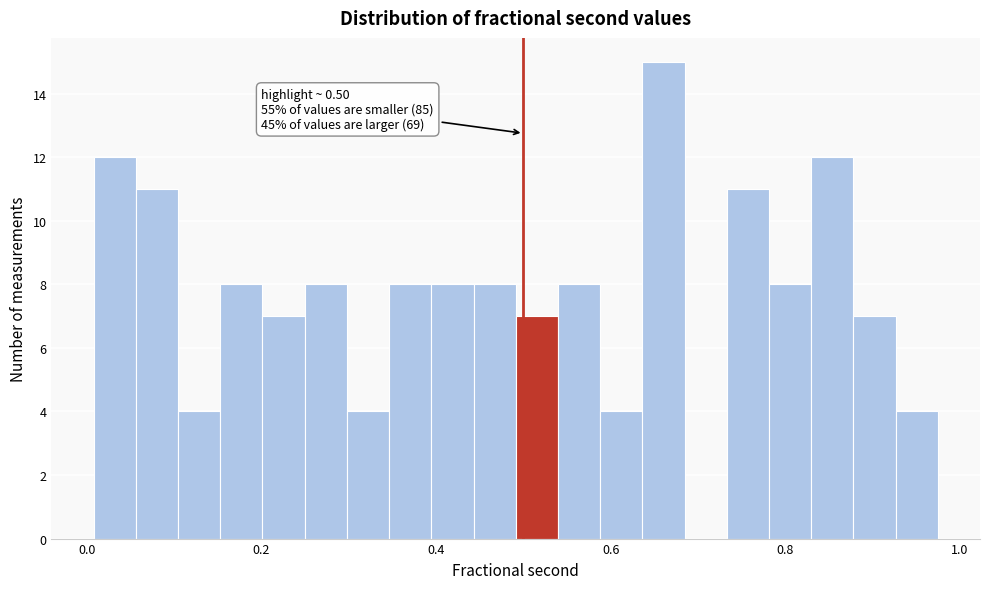

Read against the x-axis, roughly where is the centre of the tallest bar?

0.66